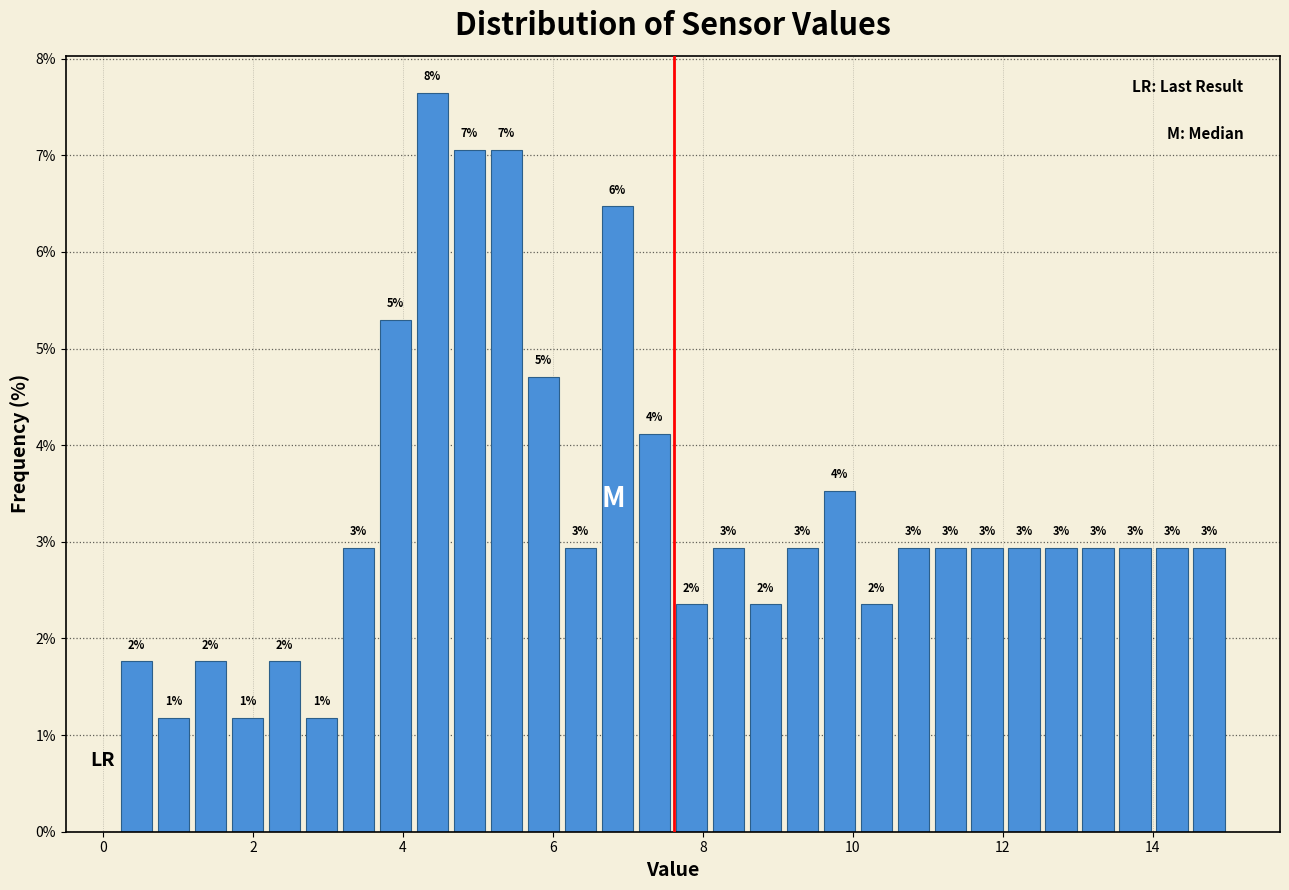

Read against the x-axis, roughly where is the centre of the tallest bar?

4.4